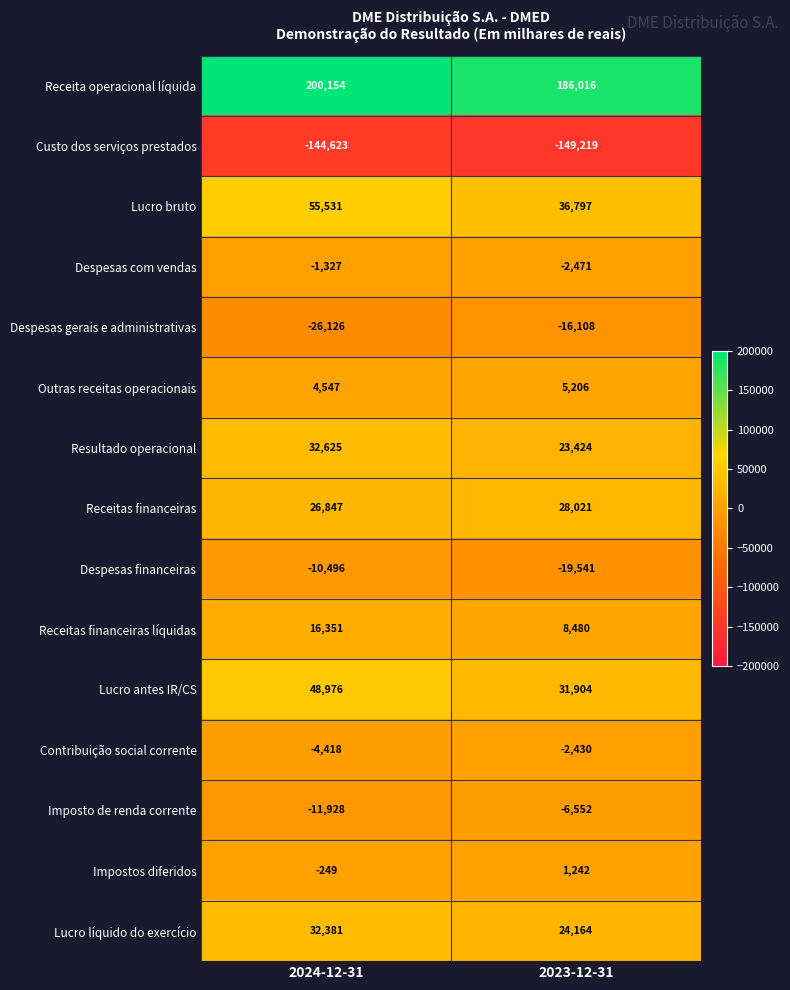

What is the approximate value of Lucro bruto at 2023-12-31, to the nearest 10?

36800